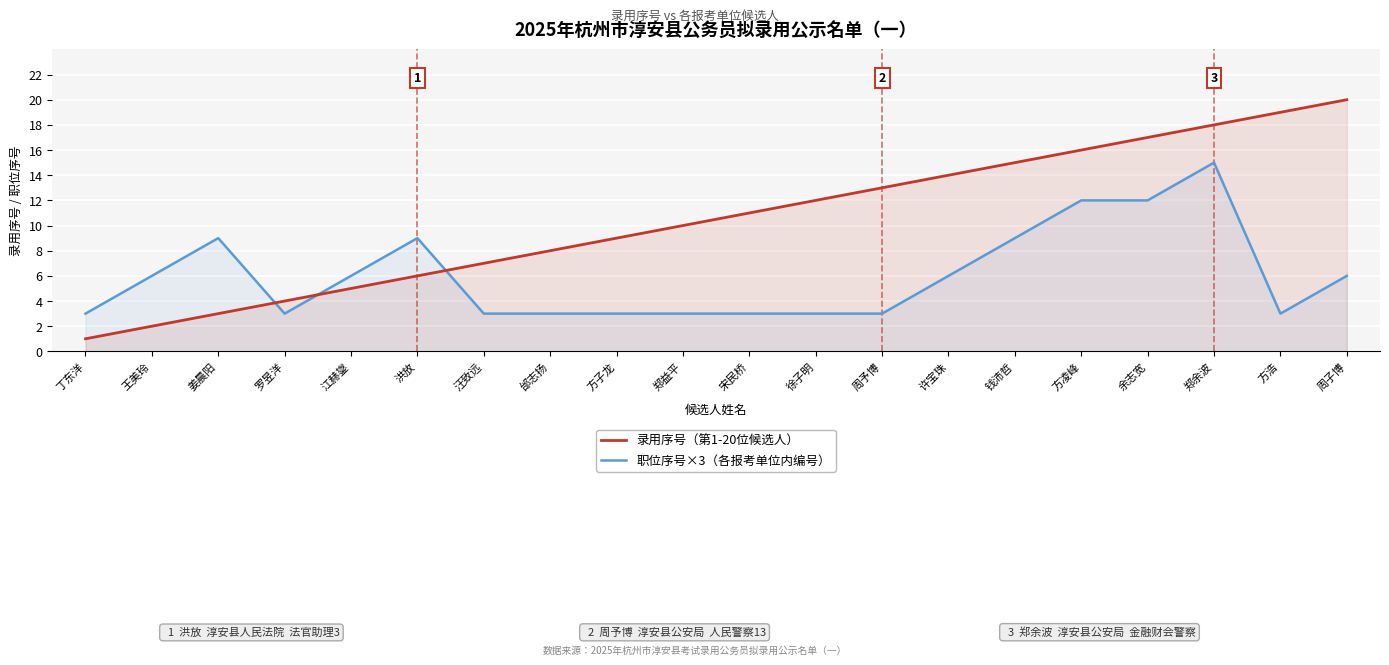

Which series has the widest spread of values?

录用序号（第1-20位候选人）